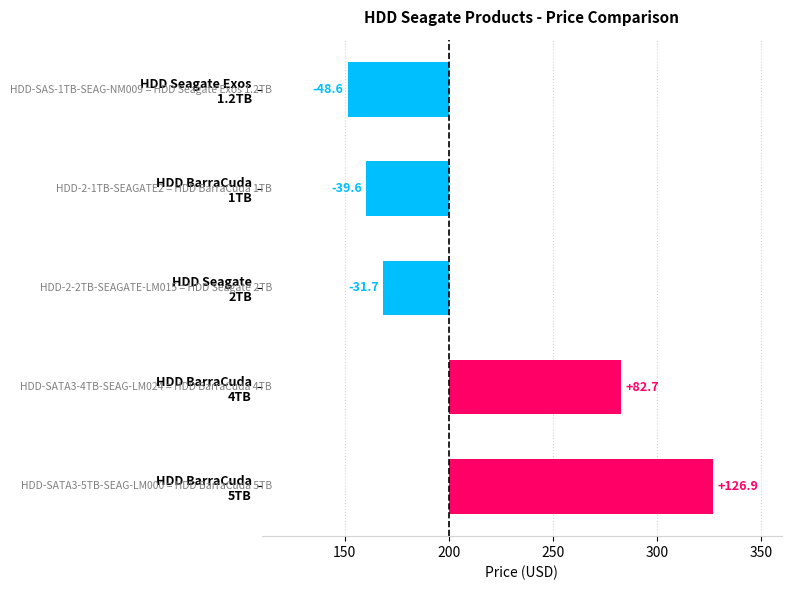

How many values are above zero?

2